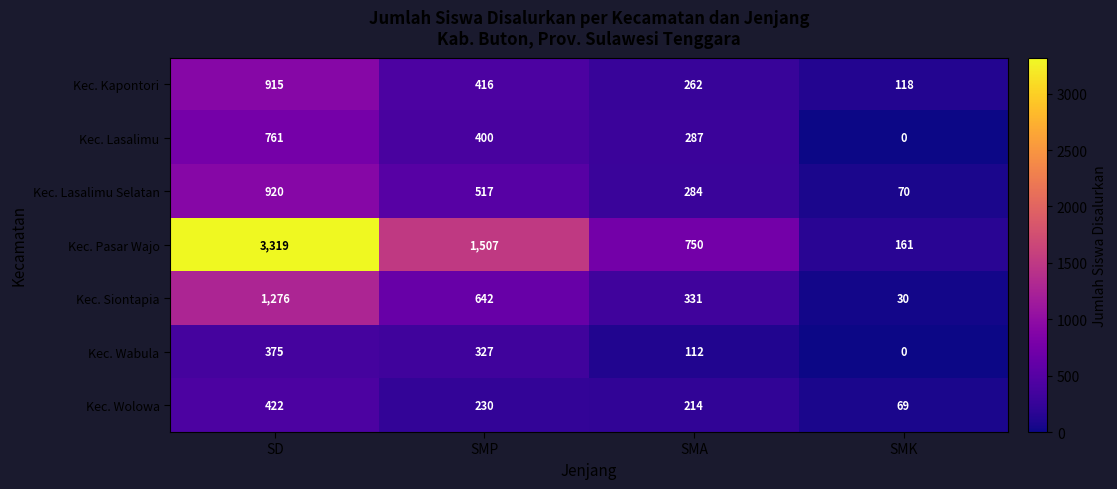

What is the average value of the Kec. Wabula series?

204